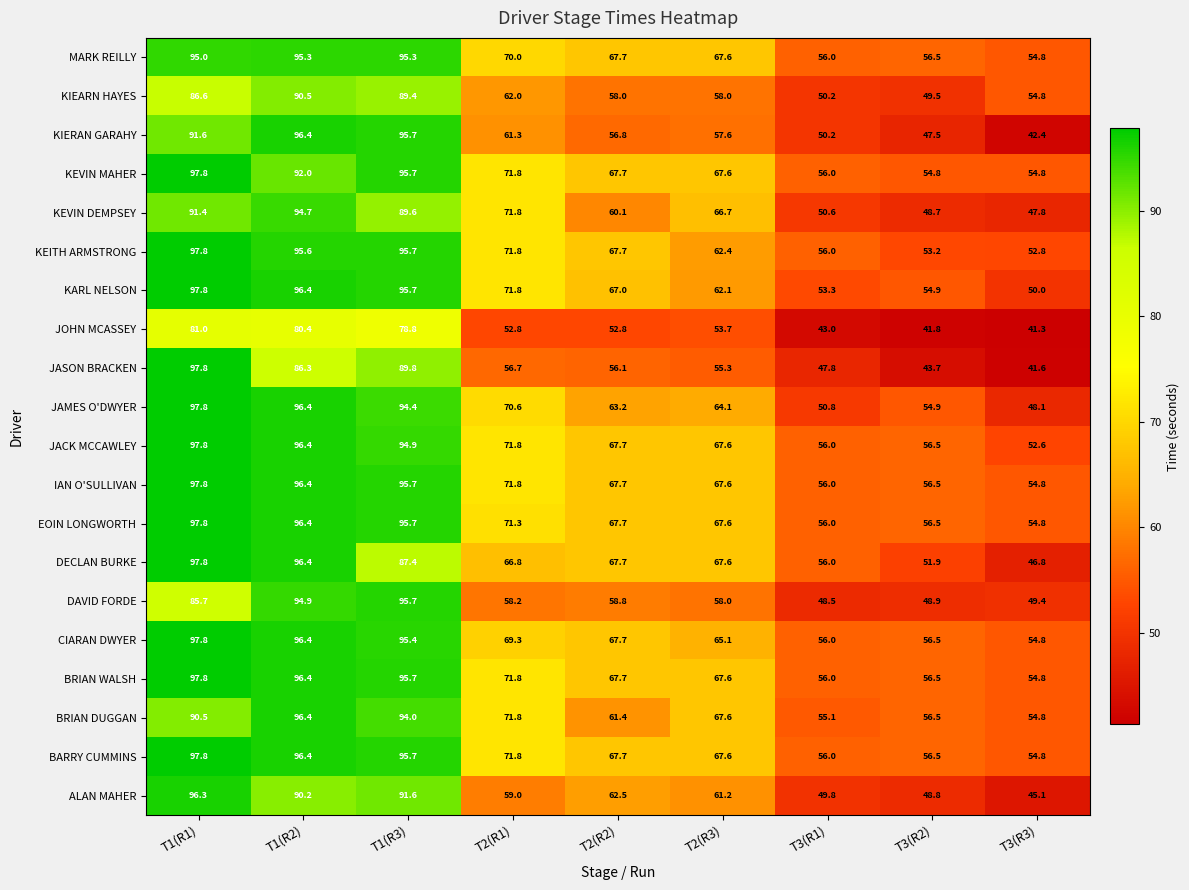

What is the minimum value shown in the chart?

41.3